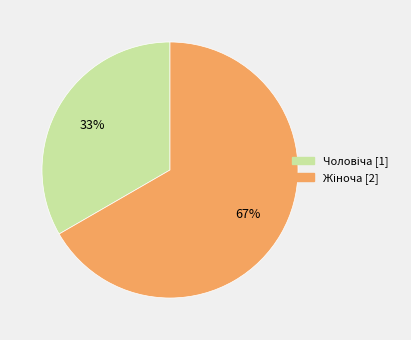

Is there any slice that represents more than half of the pie?

Yes